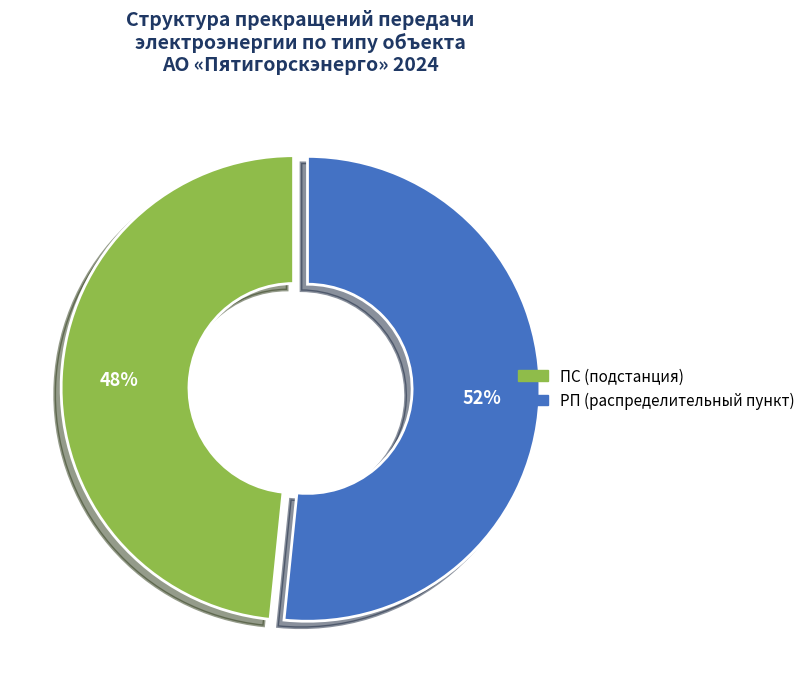

Do РП and ПС together represent more than half of the pie?

Yes